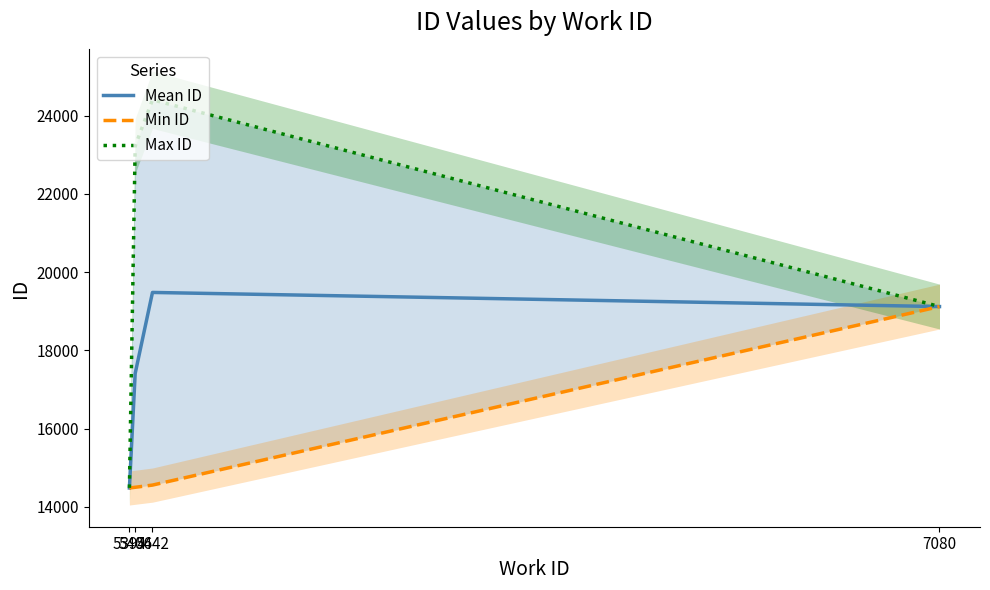

At which category is the sum across all series the highest?

5442